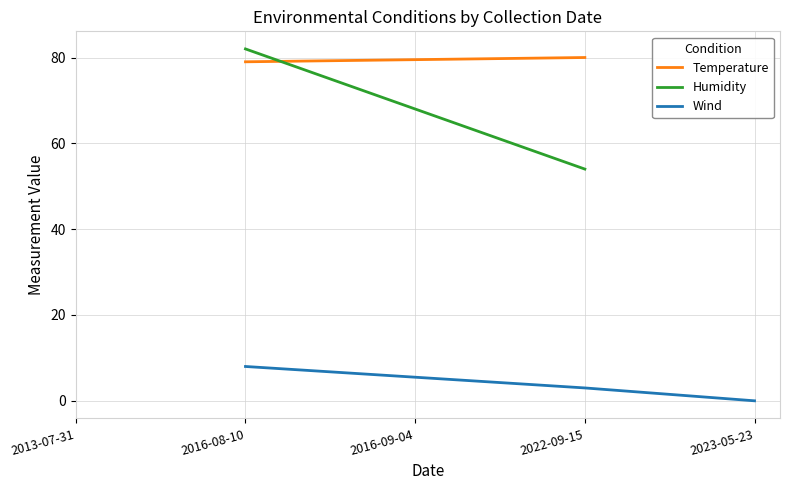

At which label is Humidity closest to 68?

2016-08-10